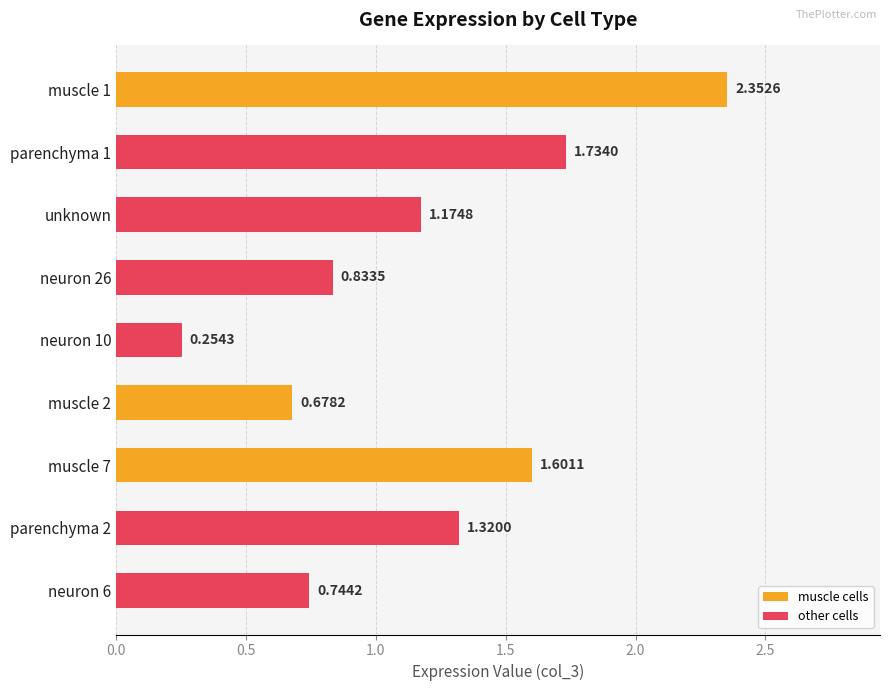

Approximately how many times larger is the value at muscle 2 compared to unknown?

0.6